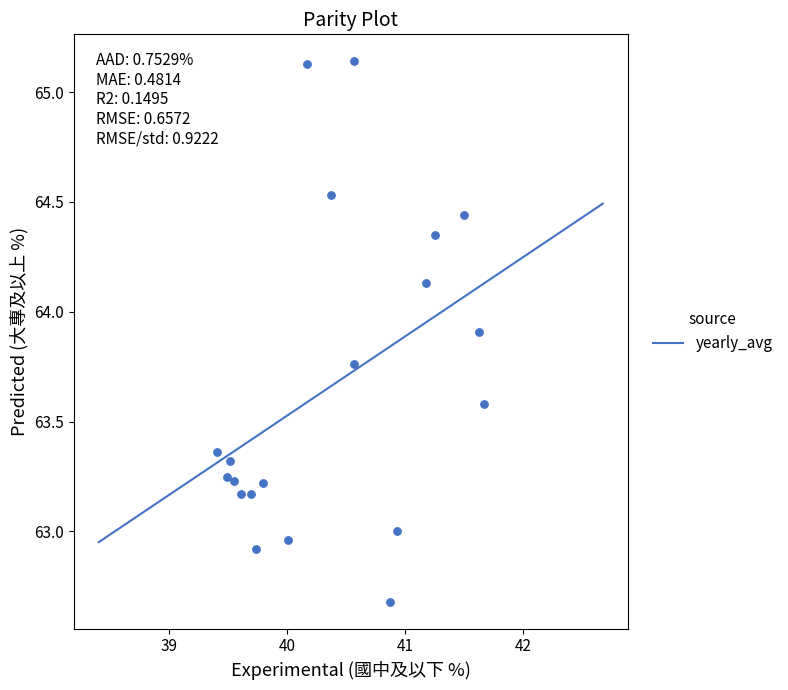

What is the range of X values (max minus min)?

2.3